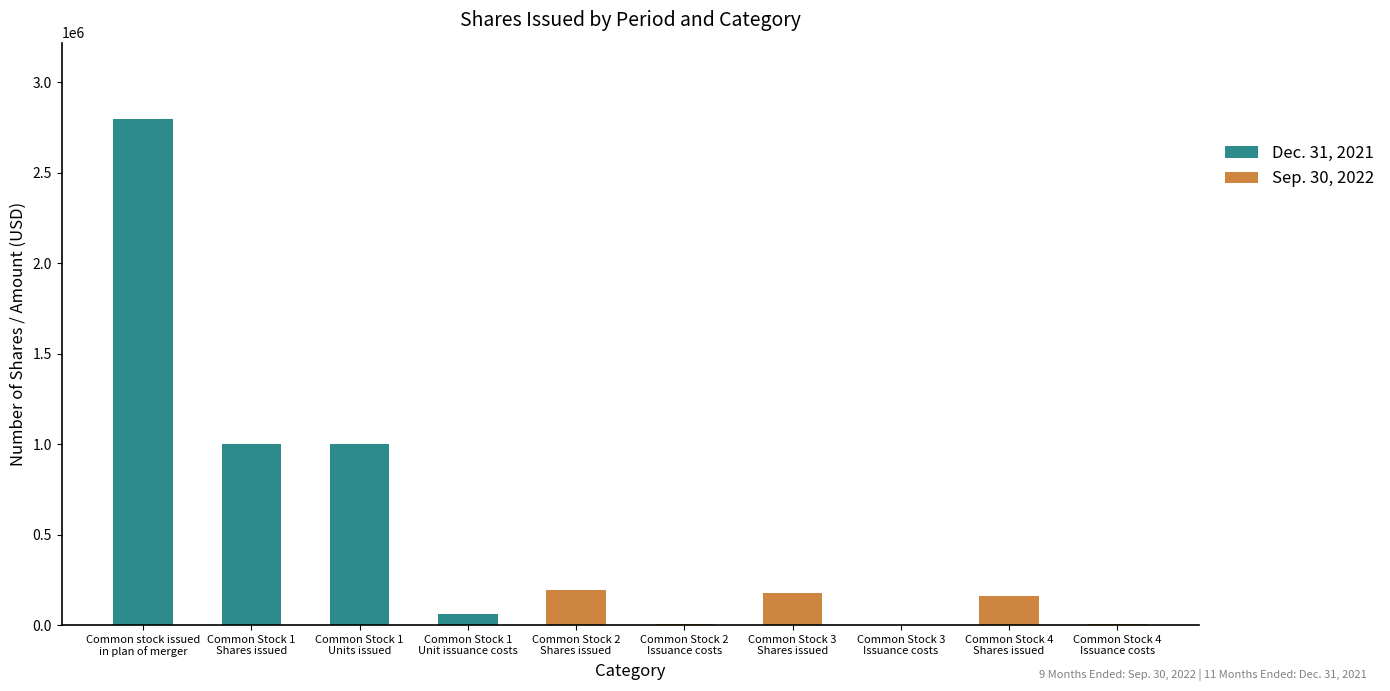

True or false: Dec. 31, 2021 has a value of 2800000 at Common stock issued
in plan of merger.

True